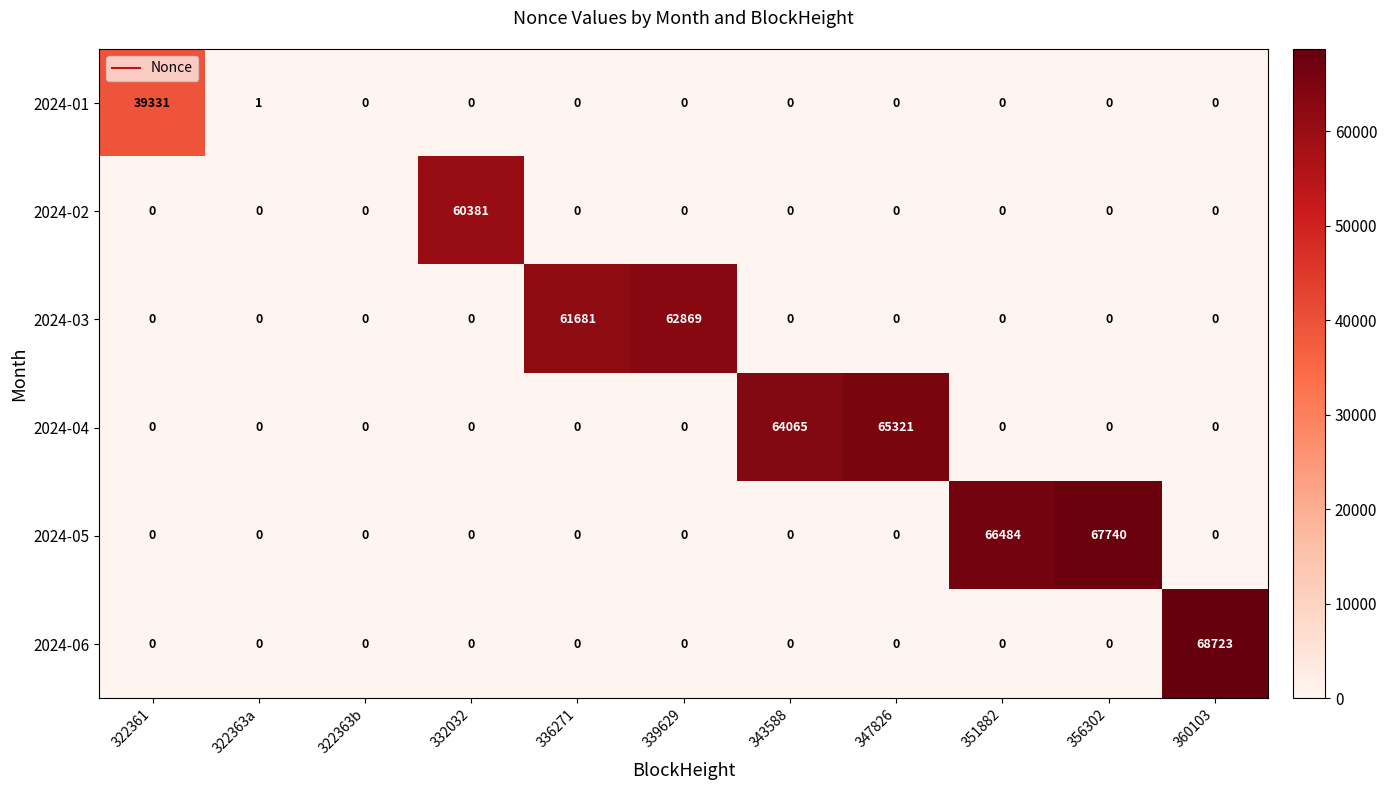

At which category does the chart reach its peak across all series?

360103